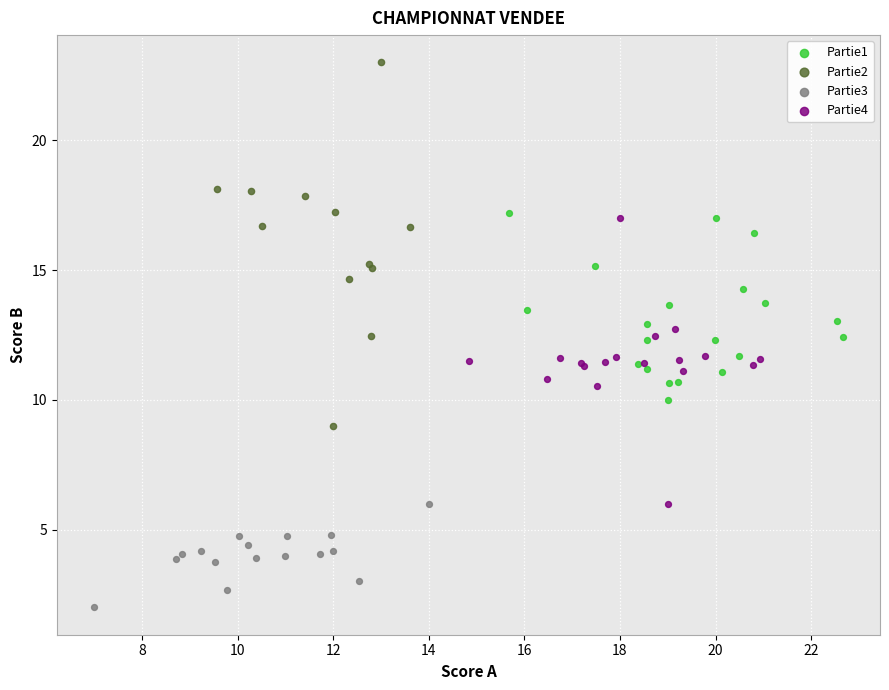

Which series contains the lowest Y value?

Partie3